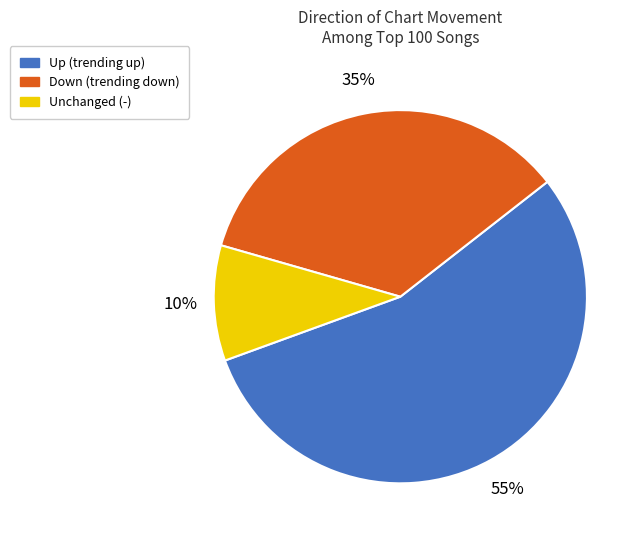

To the nearest percent, what is the difference between the largest and smallest slice percentages?

45%